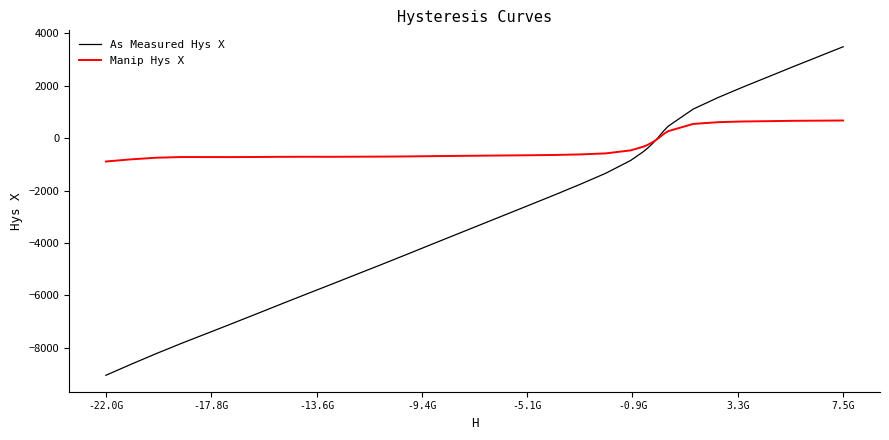

List the series in order of their overall mean, highest first.

Manip Hys X, As Measured Hys X